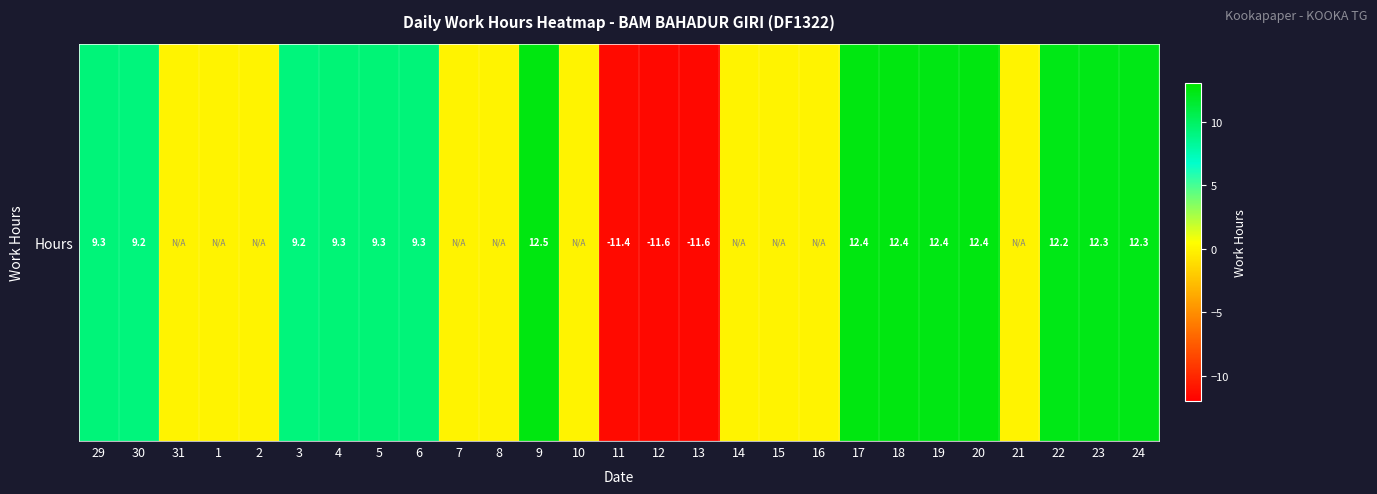

Which has a higher value, 19 or 6?

19